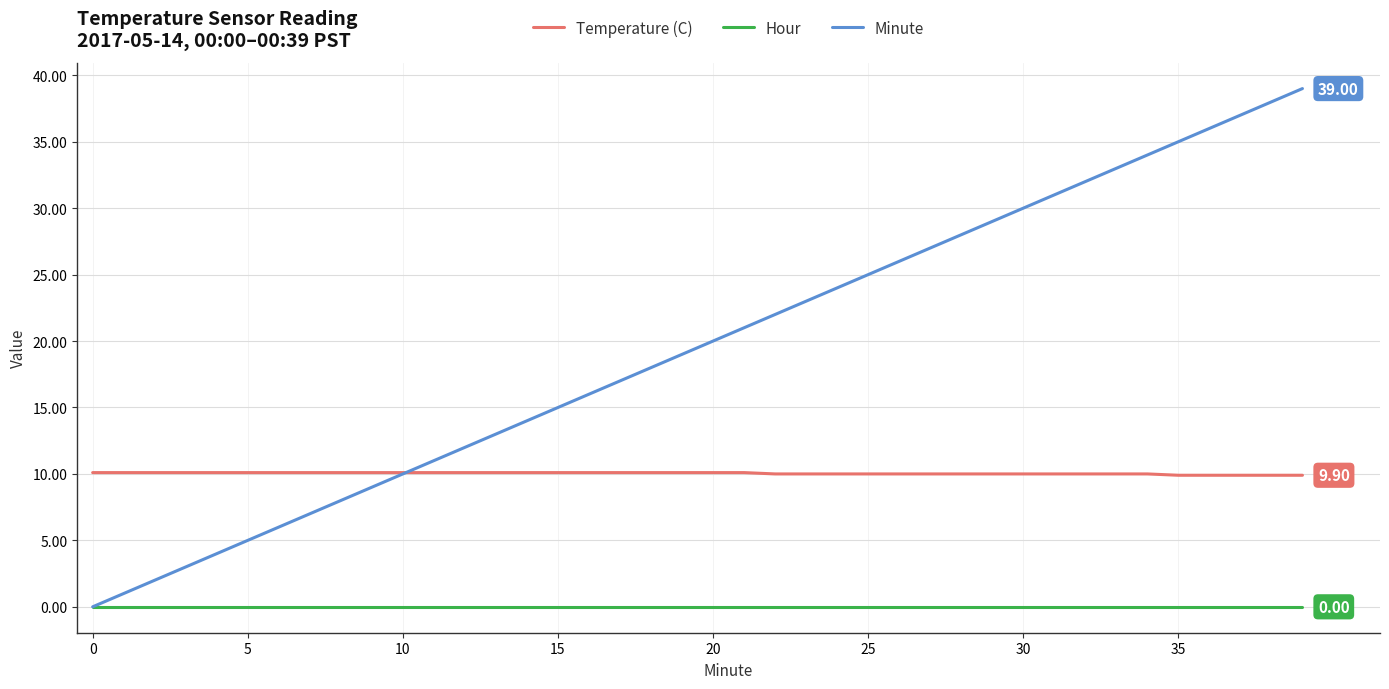

Which series has the widest spread of values?

Minute